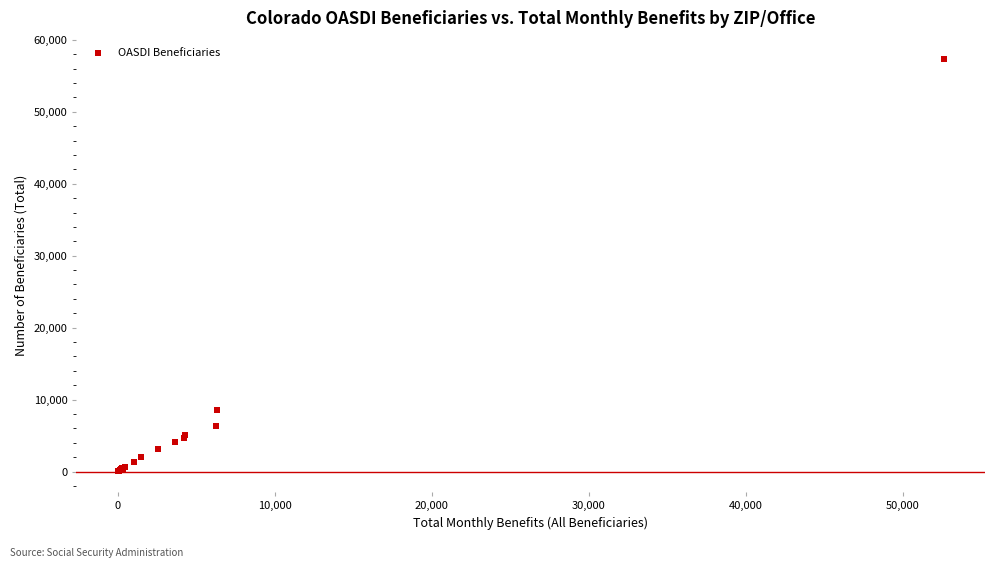

What Y value in the scatter plot is closest to 28707?

8515